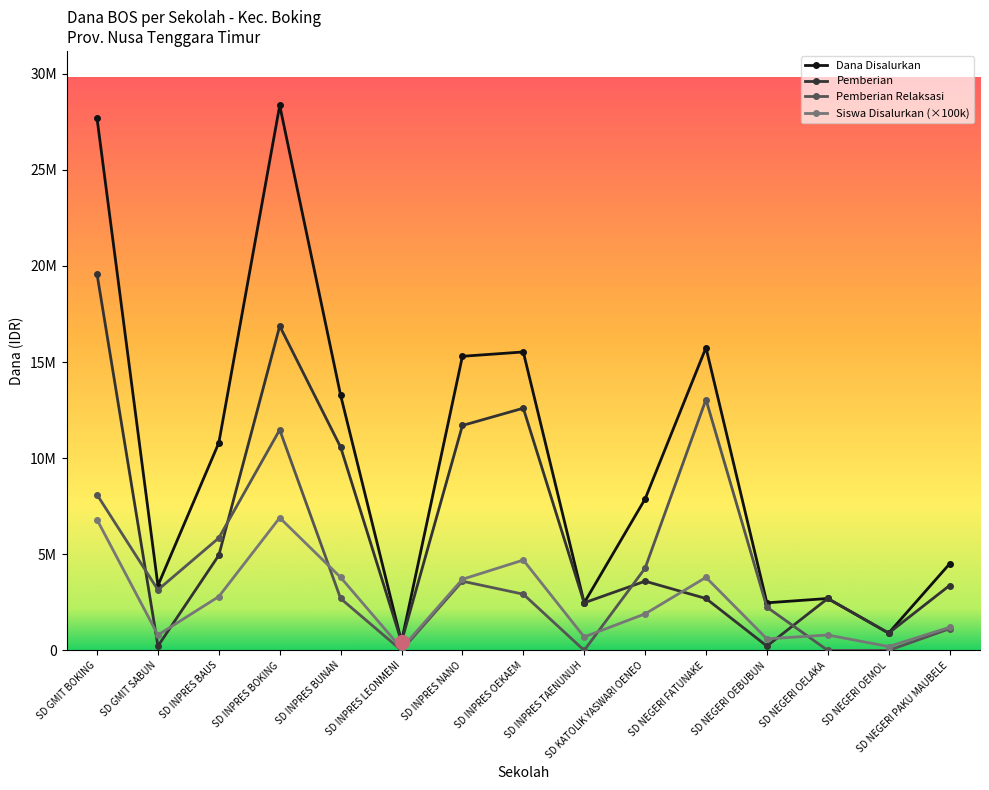

Reading right to left, what are all the values shown in this chart?

Pemberian: SD NEGERI PAKU MAUBELE=3375000	SD NEGERI OEMOL=900000	SD NEGERI OELAKA=2700000	SD NEGERI OEBUBUN=225000	SD NEGERI FATUNAKE=2700000	SD KATOLIK YASWARI OENEO=3600000	SD INPRES TAENUNUH=2475000	SD INPRES OEKAEM=12600000	SD INPRES NANO=11700000	SD INPRES LEONMENI=450000	SD INPRES BUNAN=10575000	SD INPRES BOKING=16875000	SD INPRES BAUS=4950000	SD GMIT SABUN=225000	SD GMIT BOKING=19575000
Pemberian Relaksasi: SD NEGERI PAKU MAUBELE=1125000	SD NEGERI OEMOL=0	SD NEGERI OELAKA=0	SD NEGERI OEBUBUN=2250000	SD NEGERI FATUNAKE=13050000	SD KATOLIK YASWARI OENEO=4275000	SD INPRES TAENUNUH=0	SD INPRES OEKAEM=2925000	SD INPRES NANO=3600000	SD INPRES LEONMENI=0	SD INPRES BUNAN=2700000	SD INPRES BOKING=11475000	SD INPRES BAUS=5850000	SD GMIT SABUN=3150000	SD GMIT BOKING=8100000
Dana Disalurkan: SD NEGERI PAKU MAUBELE=4500000	SD NEGERI OEMOL=900000	SD NEGERI OELAKA=2700000	SD NEGERI OEBUBUN=2475000	SD NEGERI FATUNAKE=15750000	SD KATOLIK YASWARI OENEO=7875000	SD INPRES TAENUNUH=2475000	SD INPRES OEKAEM=15525000	SD INPRES NANO=15300000	SD INPRES LEONMENI=450000	SD INPRES BUNAN=13275000	SD INPRES BOKING=28350000	SD INPRES BAUS=10800000	SD GMIT SABUN=3375000	SD GMIT BOKING=27675000
Siswa Disalurkan: SD NEGERI PAKU MAUBELE=1200000	SD NEGERI OEMOL=200000	SD NEGERI OELAKA=800000	SD NEGERI OEBUBUN=600000	SD NEGERI FATUNAKE=3800000	SD KATOLIK YASWARI OENEO=1900000	SD INPRES TAENUNUH=700000	SD INPRES OEKAEM=4700000	SD INPRES NANO=3700000	SD INPRES LEONMENI=100000	SD INPRES BUNAN=3800000	SD INPRES BOKING=6900000	SD INPRES BAUS=2800000	SD GMIT SABUN=800000	SD GMIT BOKING=6800000